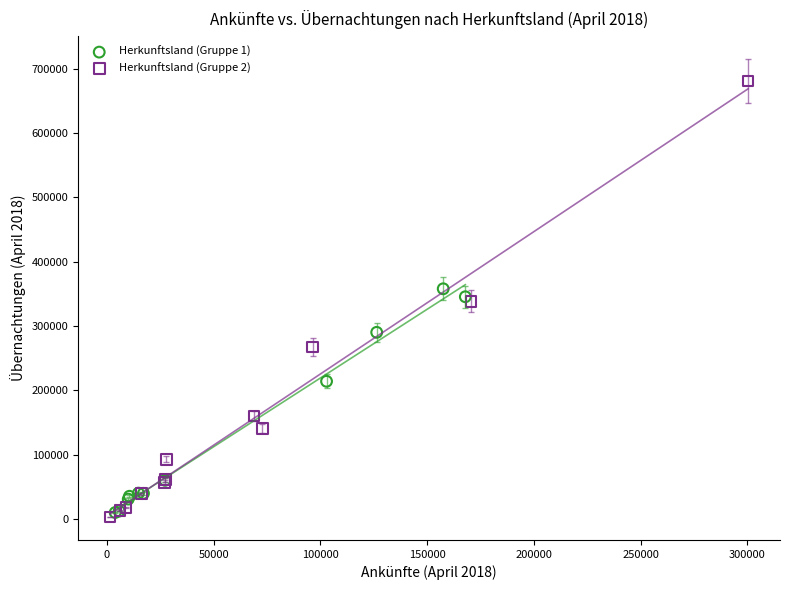

Which series has the largest Y range (max minus min)?

Herkunftsland (Gruppe 2)